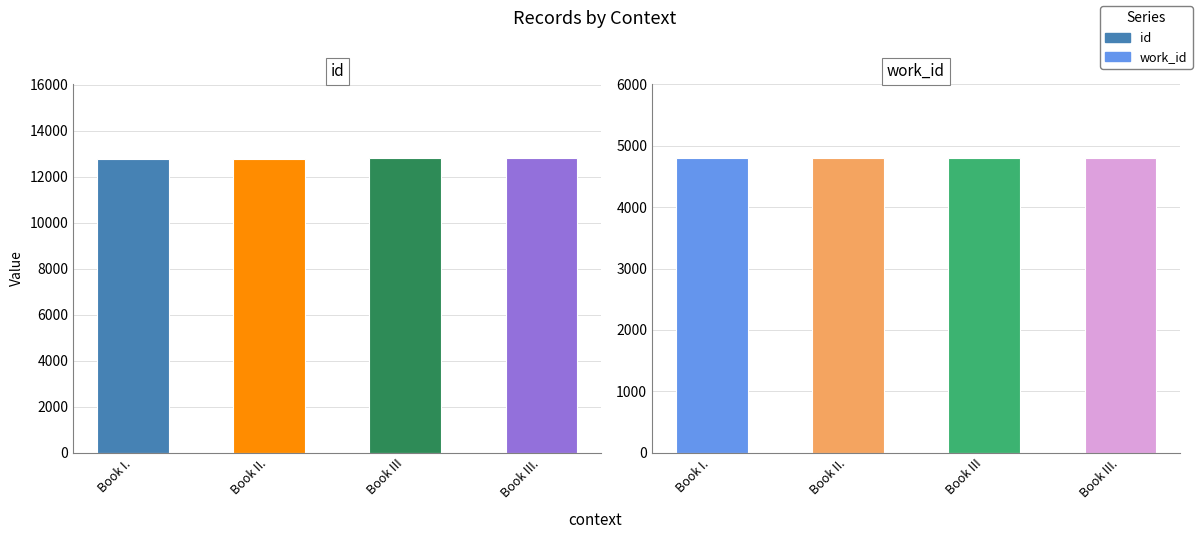

Does the chart contain any negative values?

No